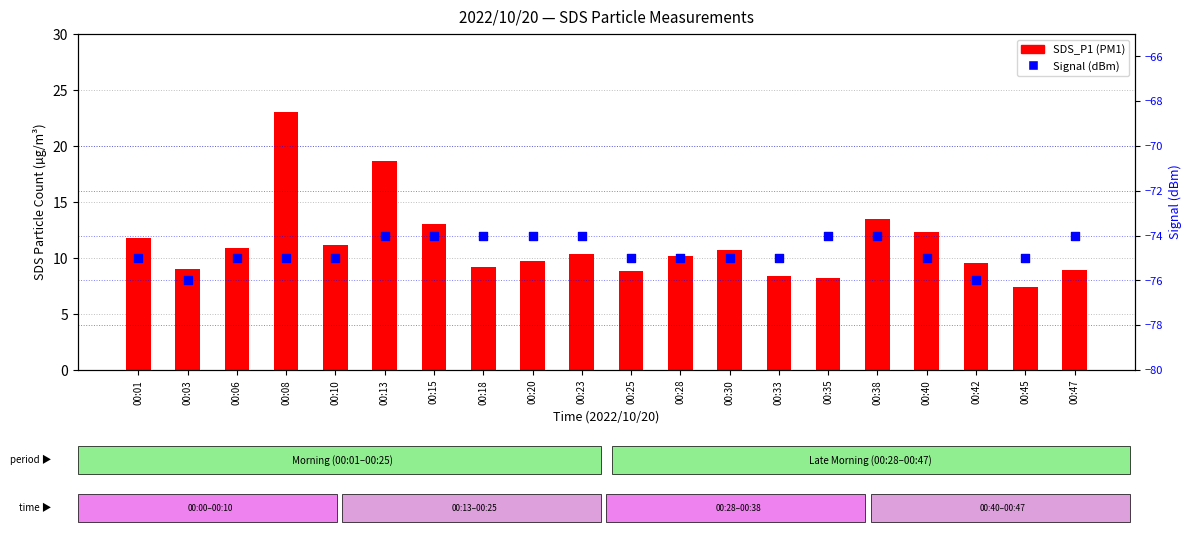

Which series has the largest Y range (max minus min)?

SDS_P1